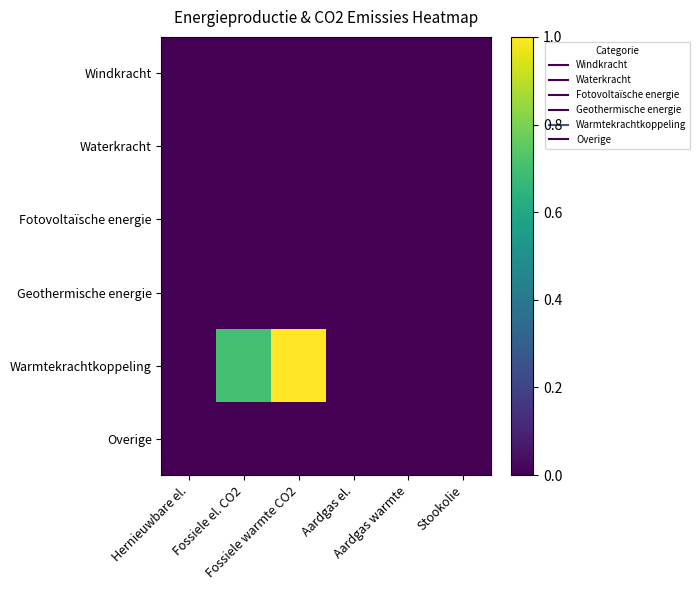

Rank the series by their maximum value, from lowest to highest.

Windkracht, Waterkracht, Fotovoltaïsche energie, Geothermische energie, Overige, Warmtekrachtkoppeling